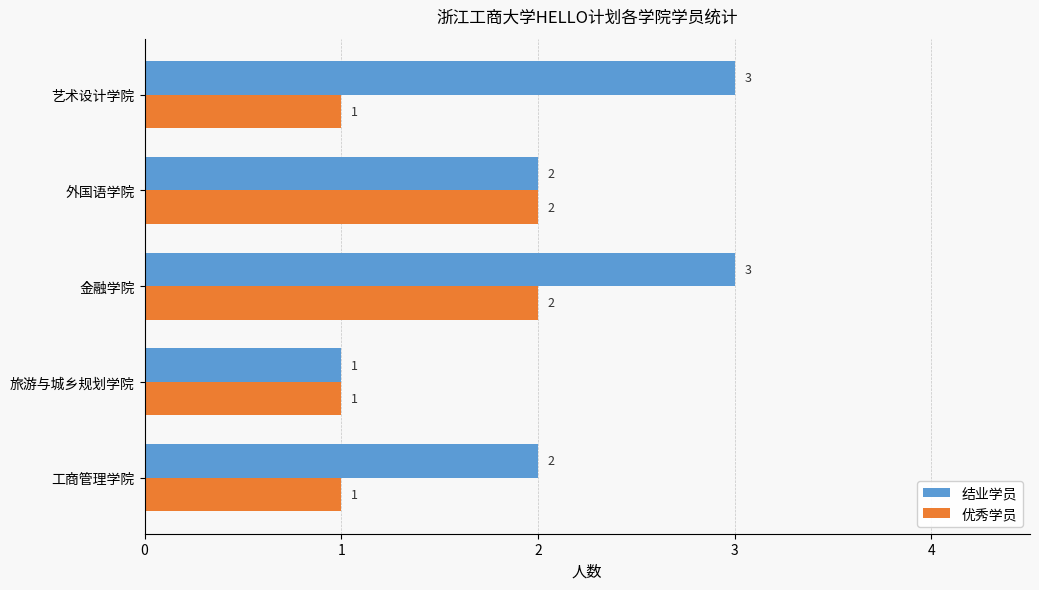

Is the value of 优秀学员 at 旅游与城乡规划学院 greater than the value of 结业学员 at 金融学院?

No